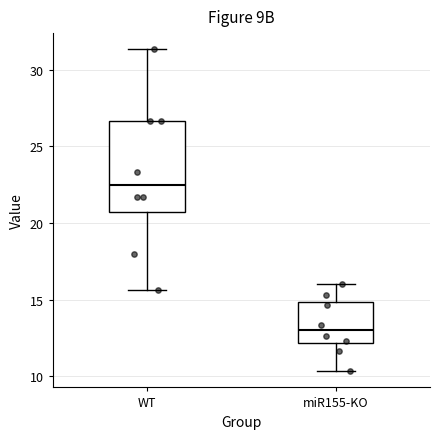

Which box's median line is the lowest?

miR155-KO